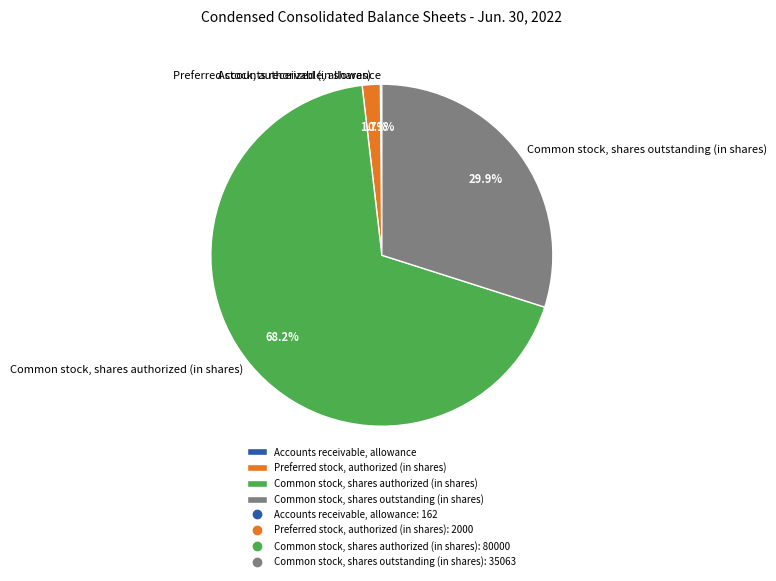

Between Preferred stock, authorized (in shares) and Common stock, shares outstanding (in shares), which is larger?

Common stock, shares outstanding (in shares)